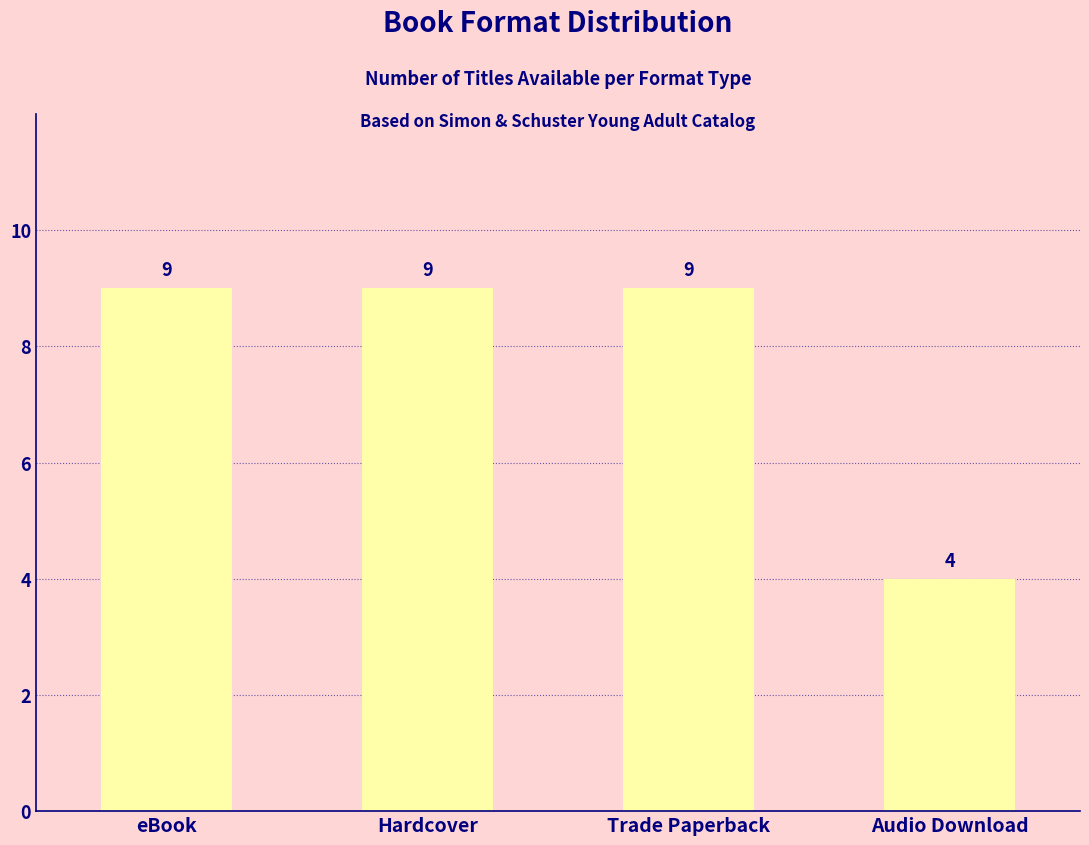

At which label is the value closest to 6?

Audio Download